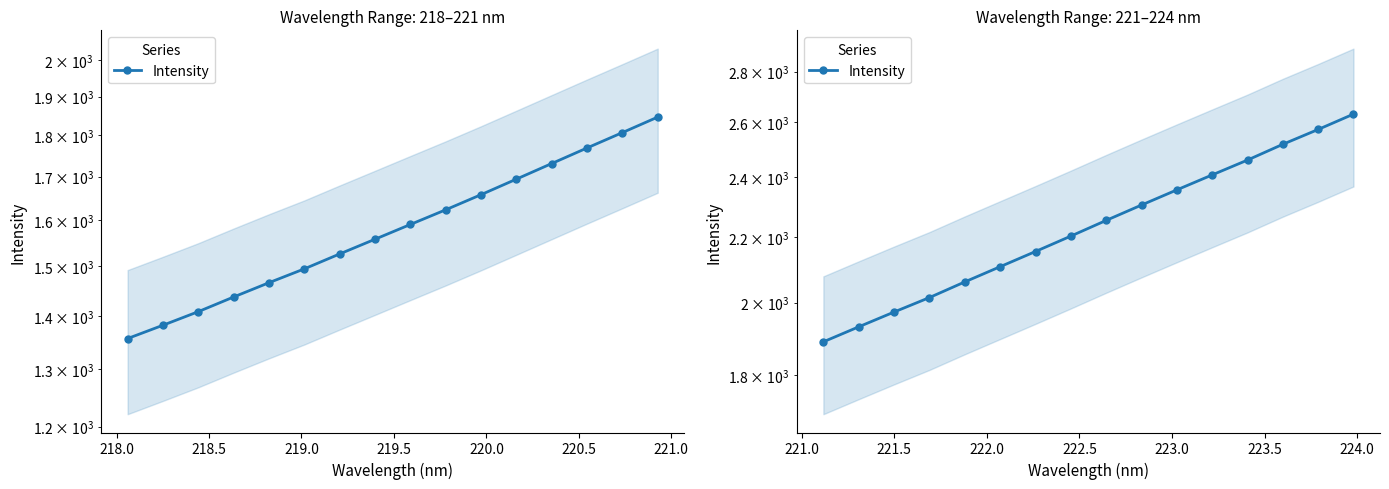

Is it true that the value at 221.5 is 3019.2?

False